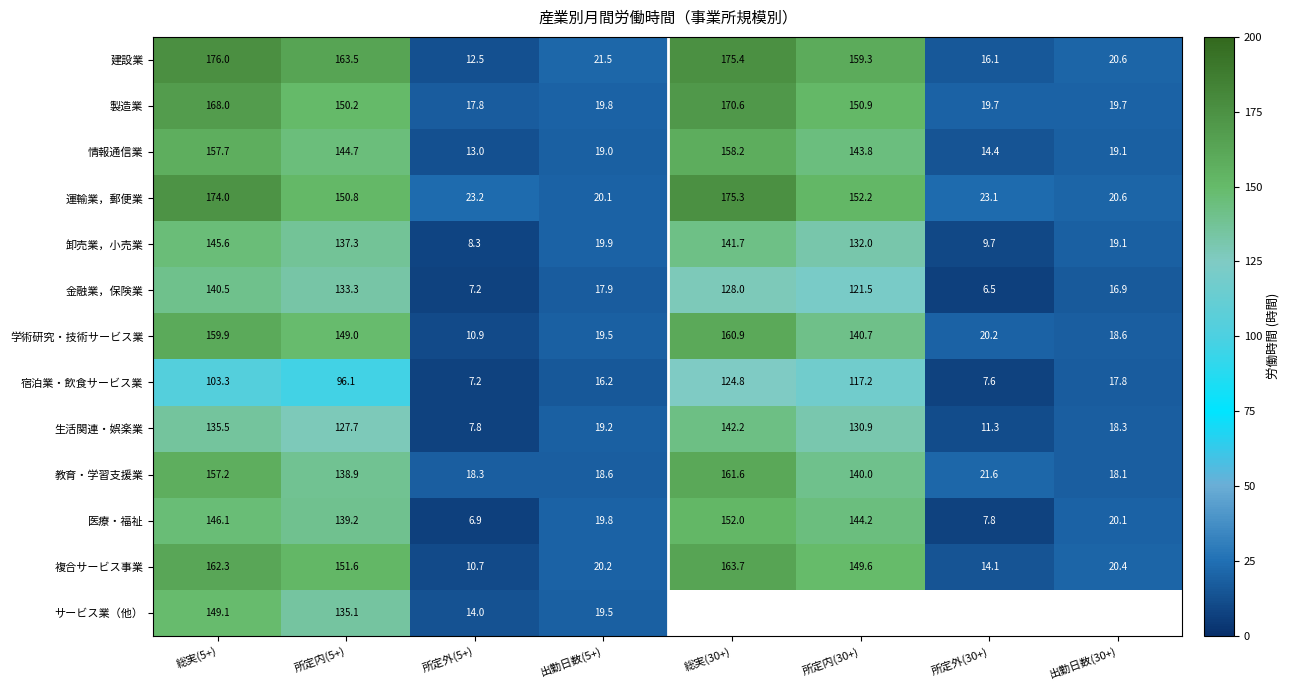

What is the difference between the highest and lowest values at 所定内(5+)?

67.4